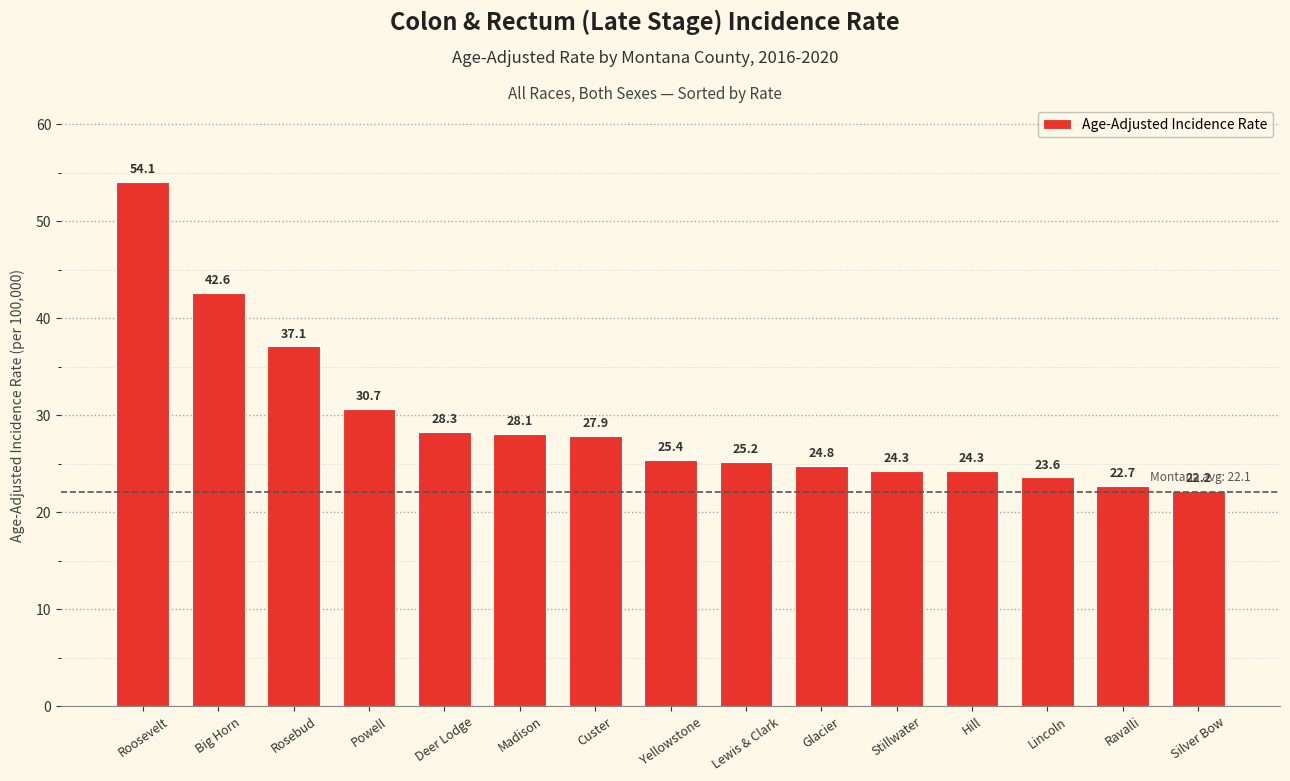

Between Rosebud and Big Horn, which is larger?

Big Horn